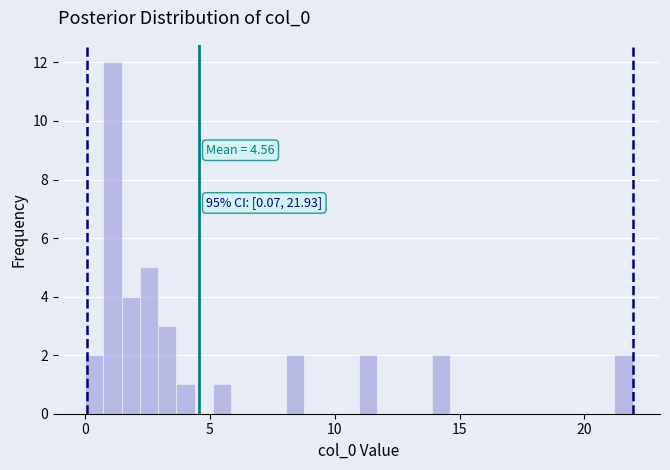

Around what value on the x-axis is the tallest bar? Give the approximate position of its centre, as read against the axis.

1.0